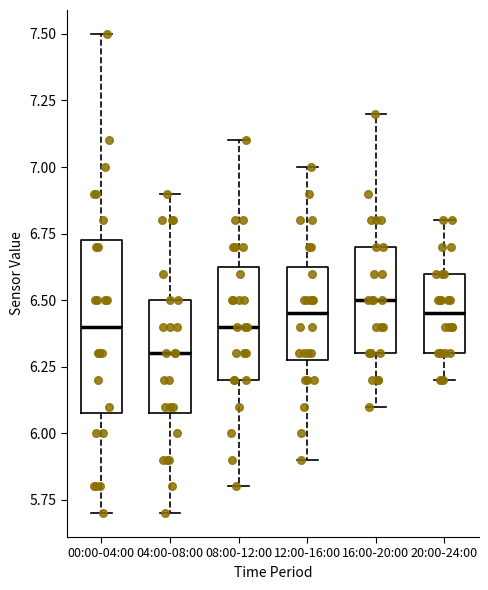

Where is the lower edge of the box for 00:00-04:00 on the y-axis? The values are not printed on the chart, so give them approximately, as read against the axis.

6.10